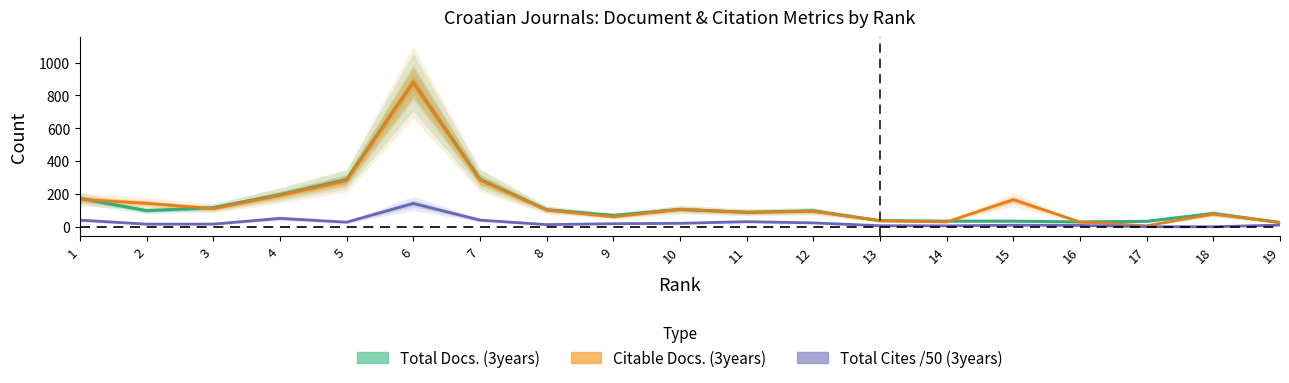

Rank the categories by Citable Docs. (3years) value from lowest to highest.

17, 19, 14, 16, 13, 9, 18, 11, 12, 8, 10, 3, 2, 15, 1, 4, 5, 7, 6